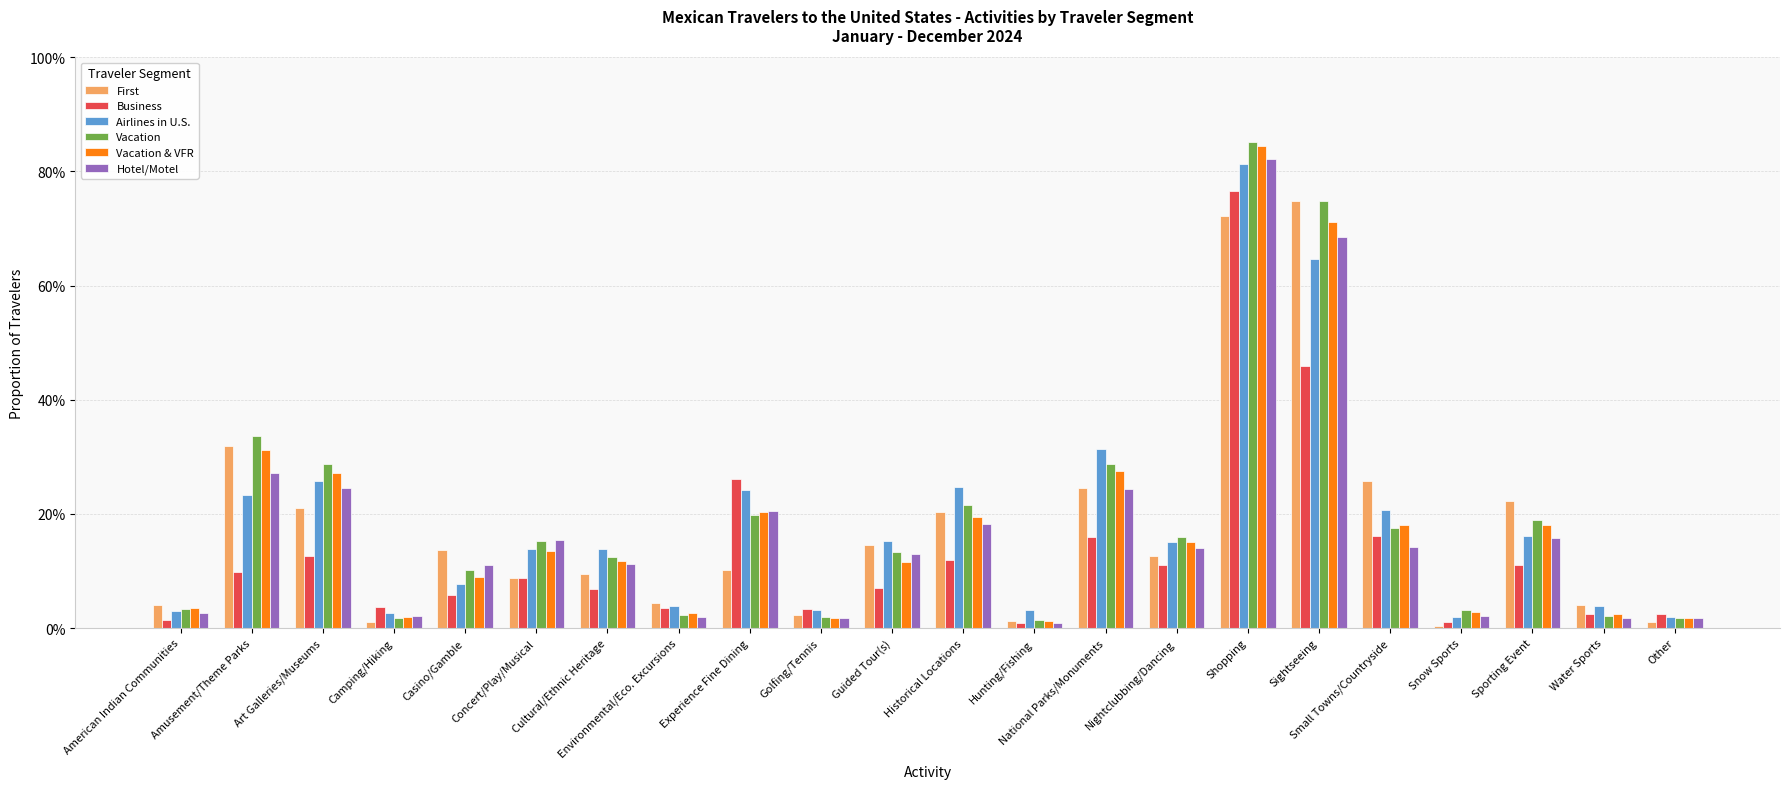

What is the average value of the Hotel/Motel series?

0.2